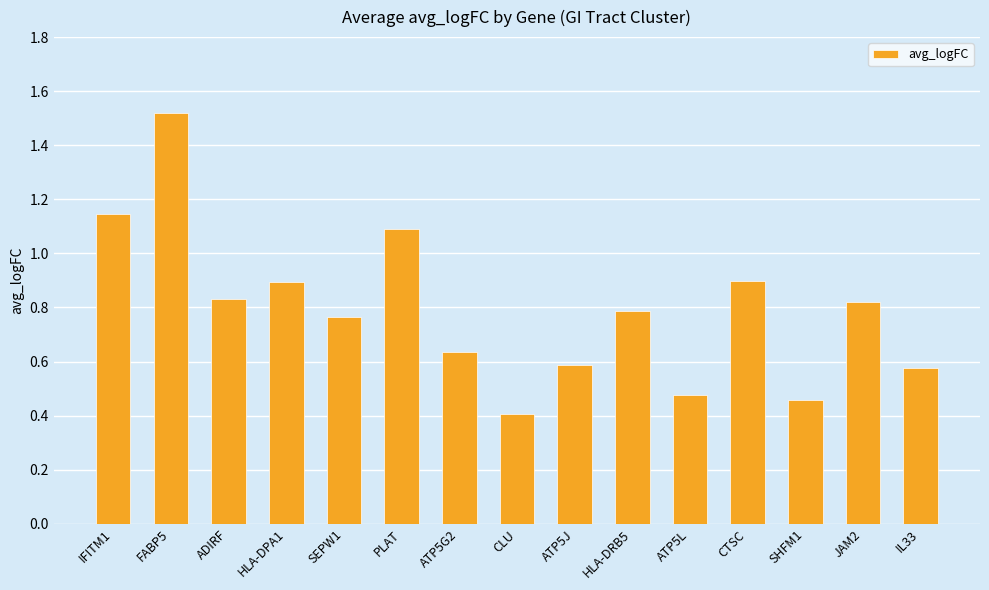

At which label is the value closest to 0?

CLU